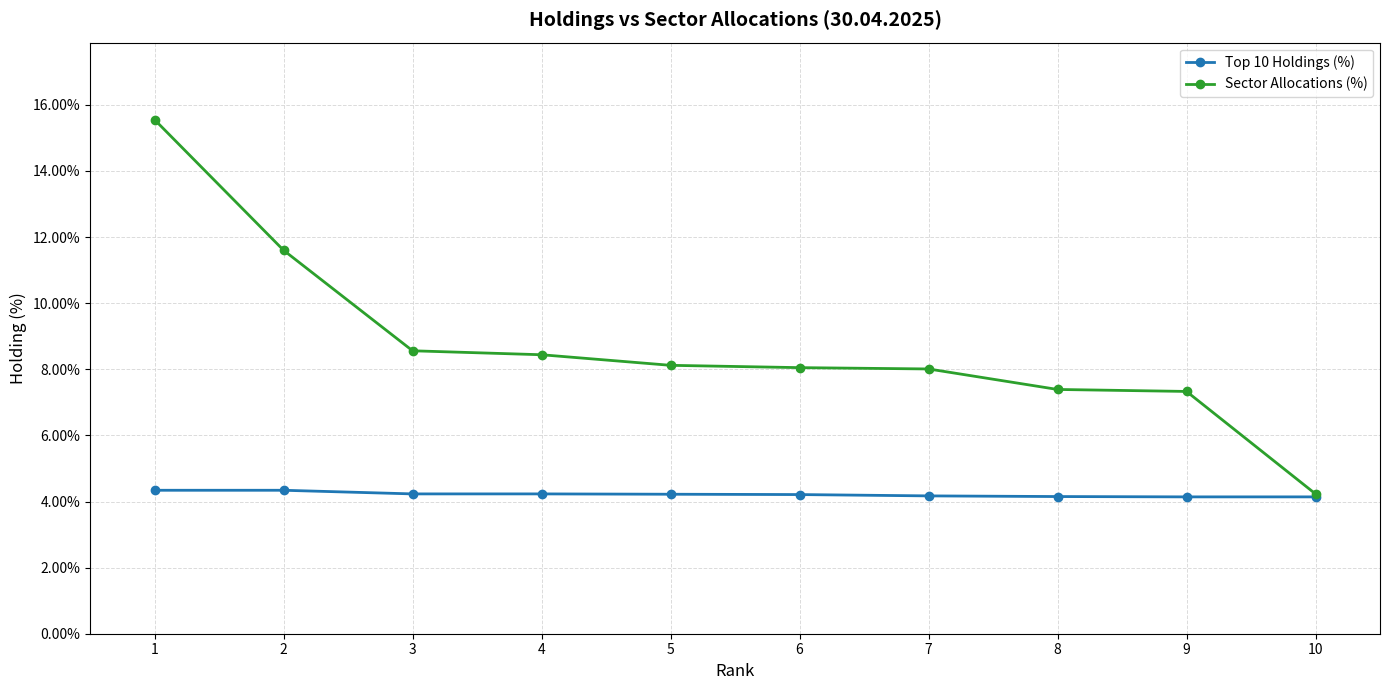

Where is Top 10 Holdings (%) nearest to the value 0?

9